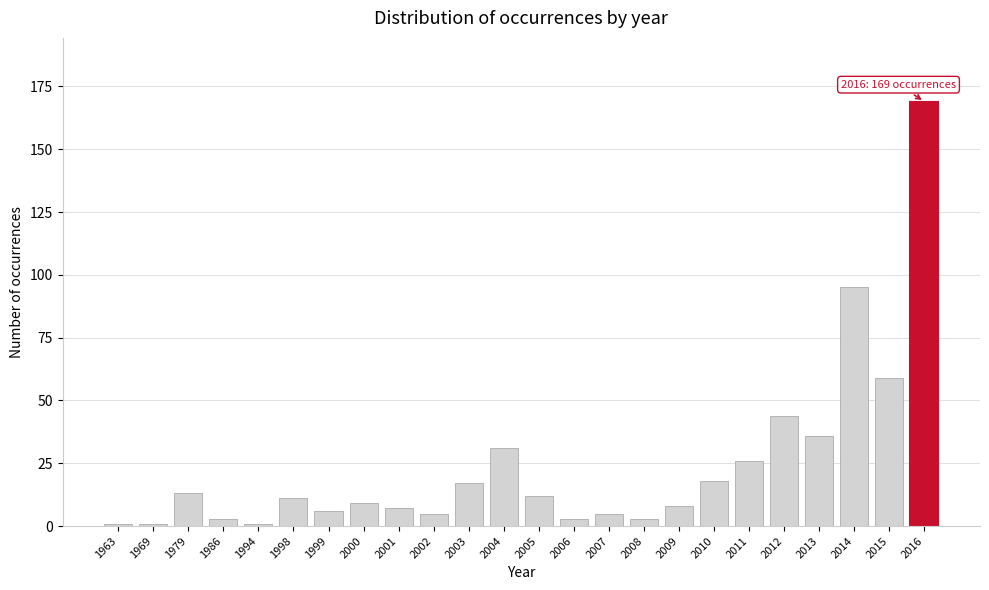

Reading left to right, extract all data points from this chart.

1963=1	1969=1	1979=13	1986=3	1994=1	1998=11	1999=6	2000=9	2001=7	2002=5	2003=17	2004=31	2005=12	2006=3	2007=5	2008=3	2009=8	2010=18	2011=26	2012=44	2013=36	2014=95	2015=59	2016=169